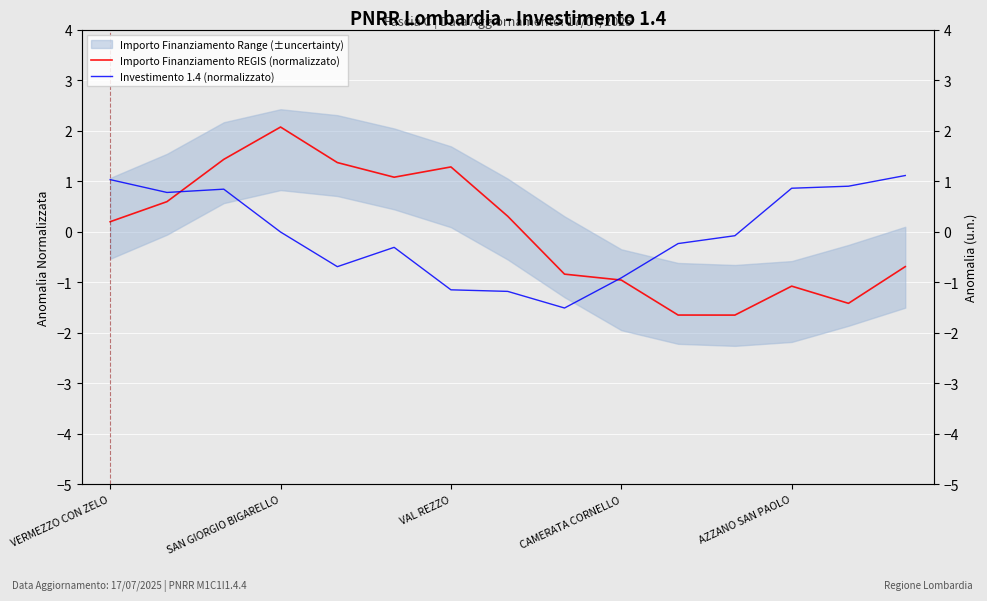

The Importo Finanziamento REGIS (normalizzato) series shows 1.4 at VAL REZZO. True or false?

True